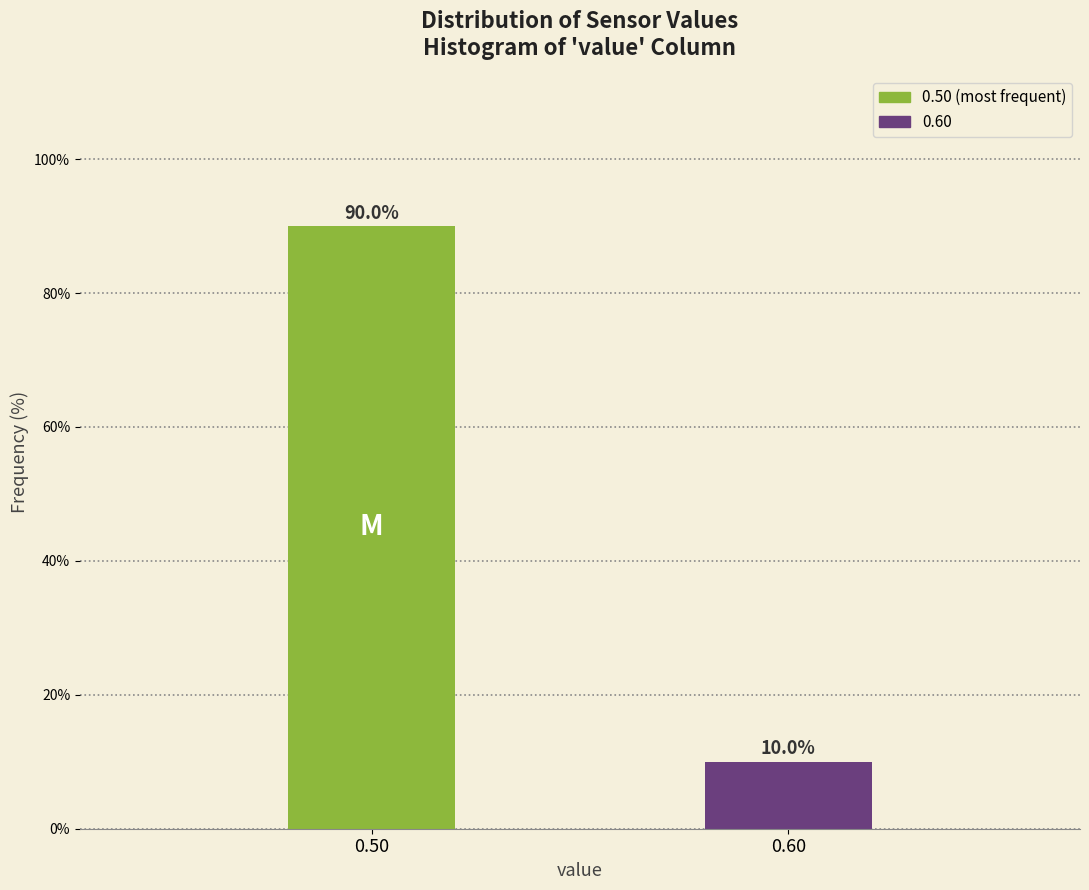

Reading right to left, extract all data points from this chart.

0.60=10	0.50=90